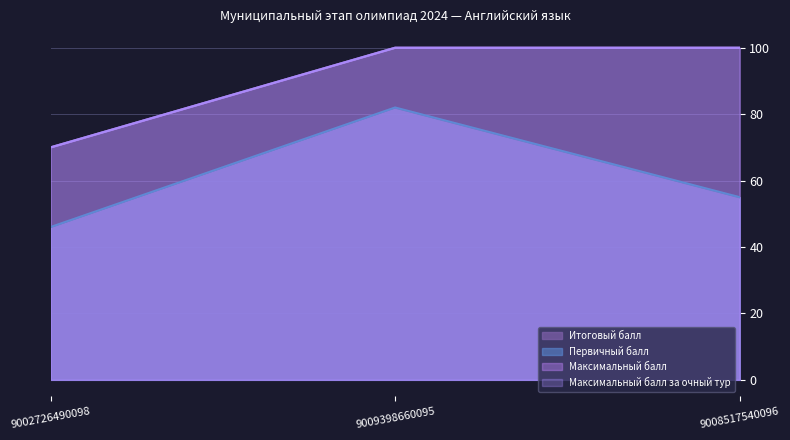

Which series changed the most between 9002726490098 and 9008517540096?

Максимальный балл